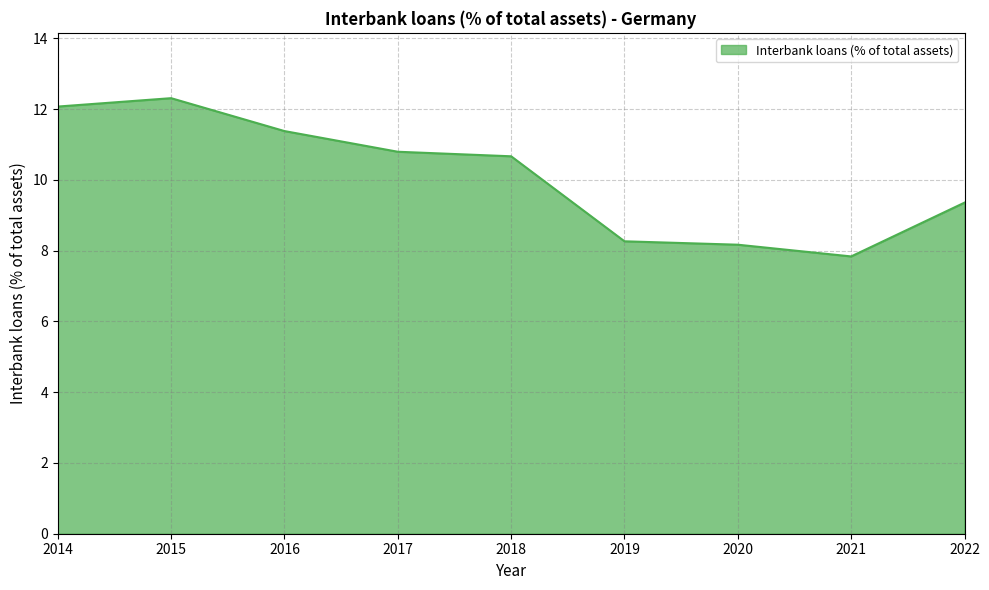

What is the difference between the maximum and second lowest values?

4.1